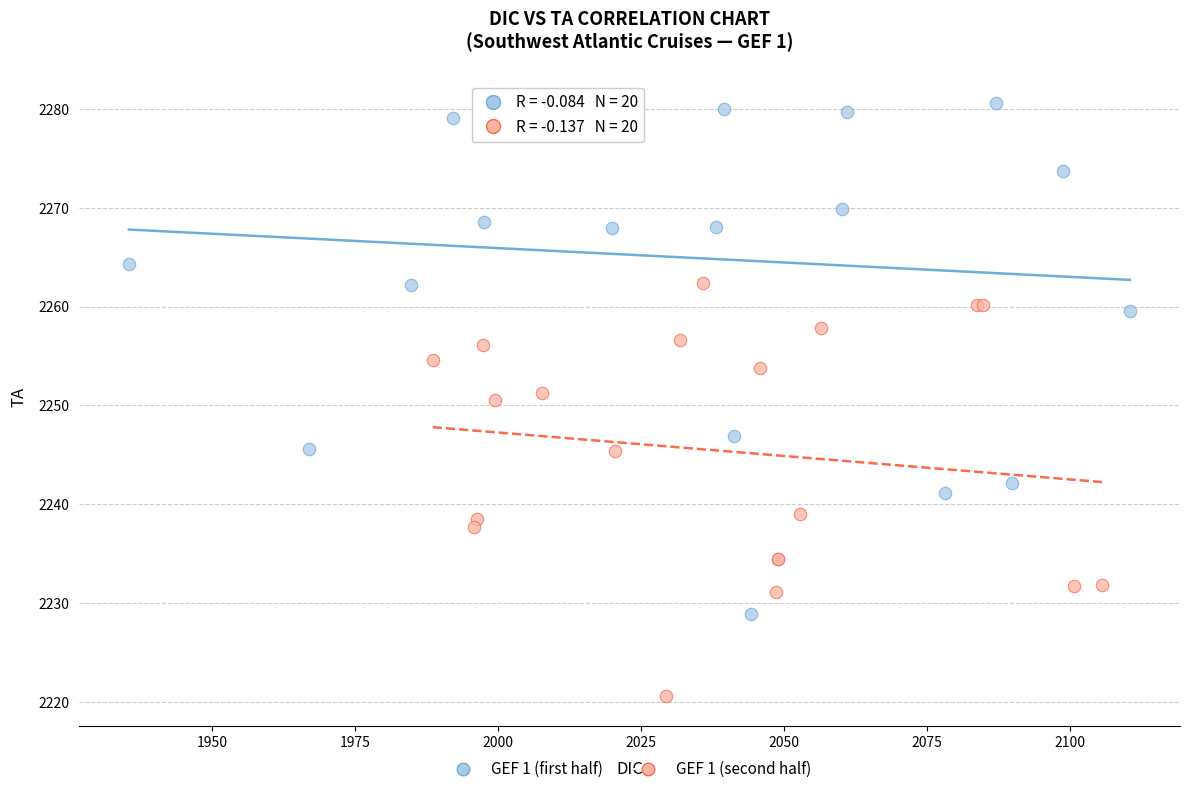

Which series contains the lowest Y value?

GEF 1 (second half)